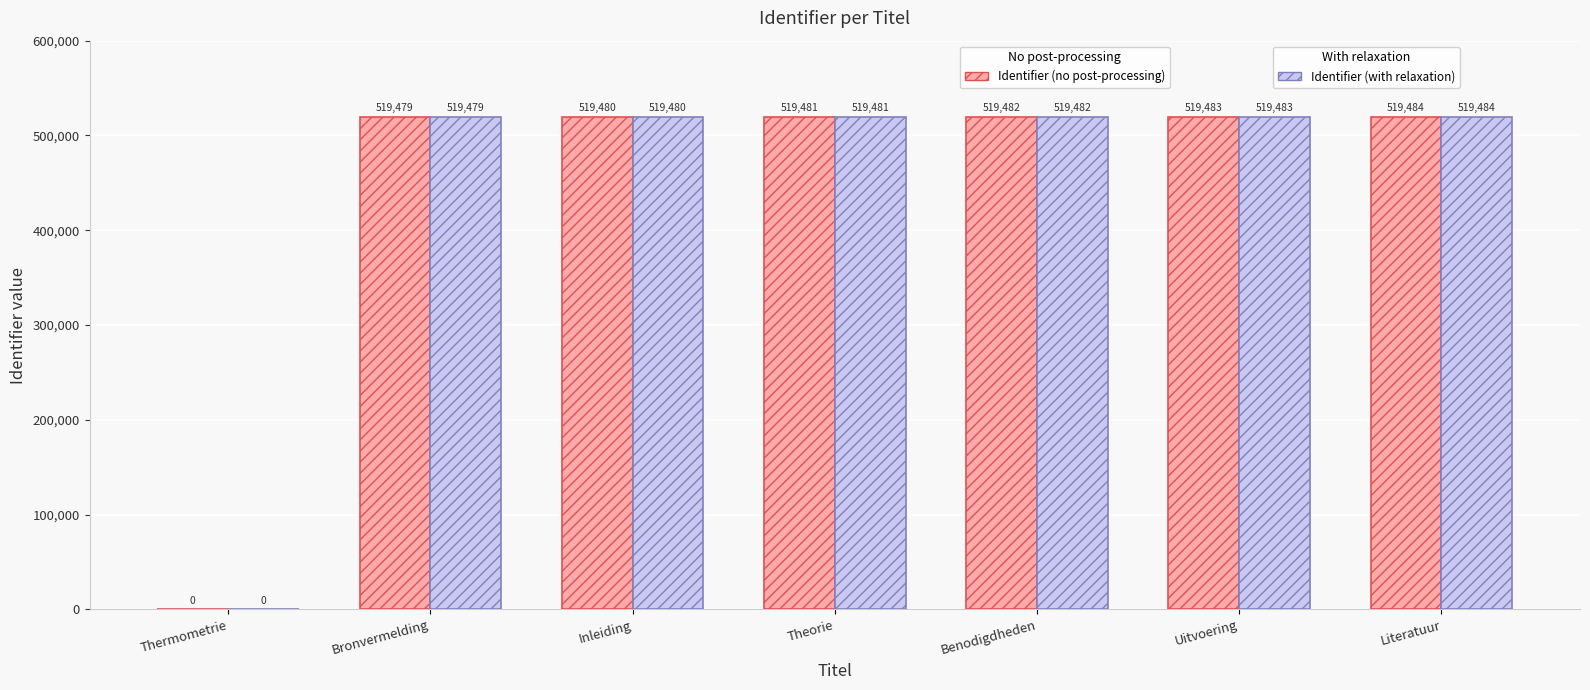

Which label corresponds to the largest value in the chart?

Literatuur